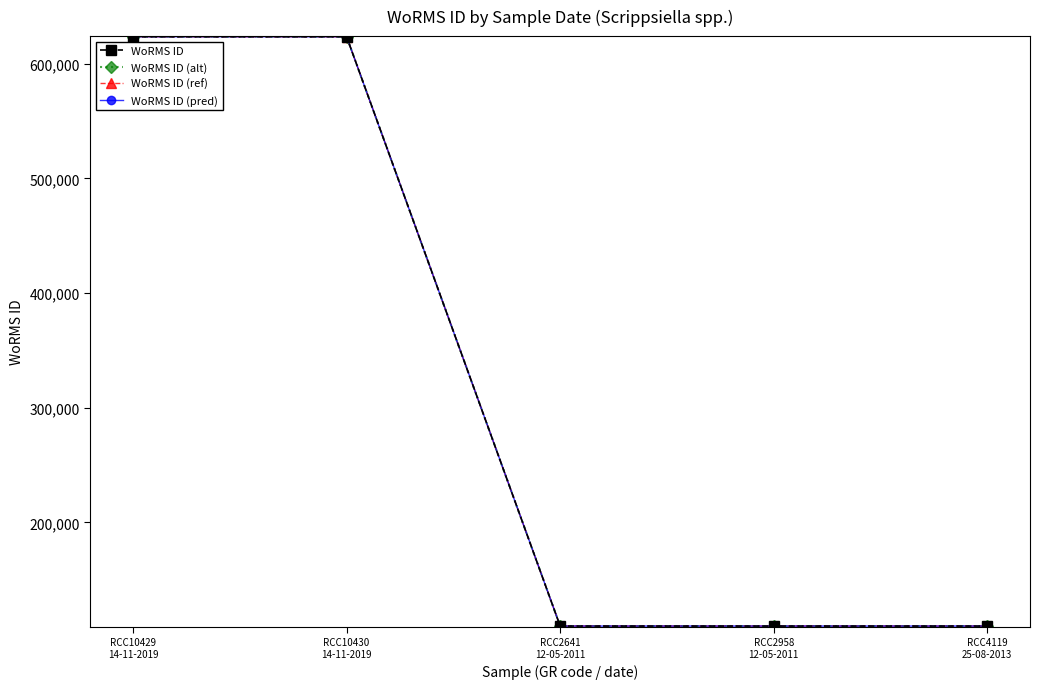

Rank the series at RCC10429
14-11-2019 from highest to lowest value.

WoRMS ID, WoRMS ID (alt), WoRMS ID (ref), WoRMS ID (pred)